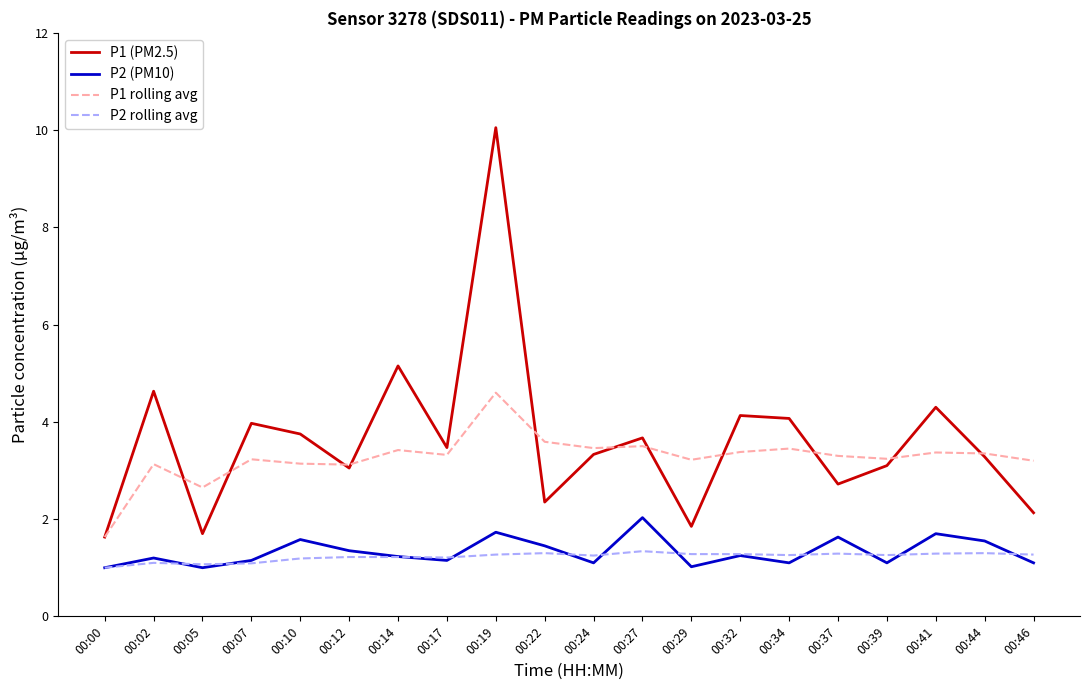

At 00:41, list the series in order from smallest to largest.

P2 rolling avg, P2 (PM10), P1 rolling avg, P1 (PM2.5)